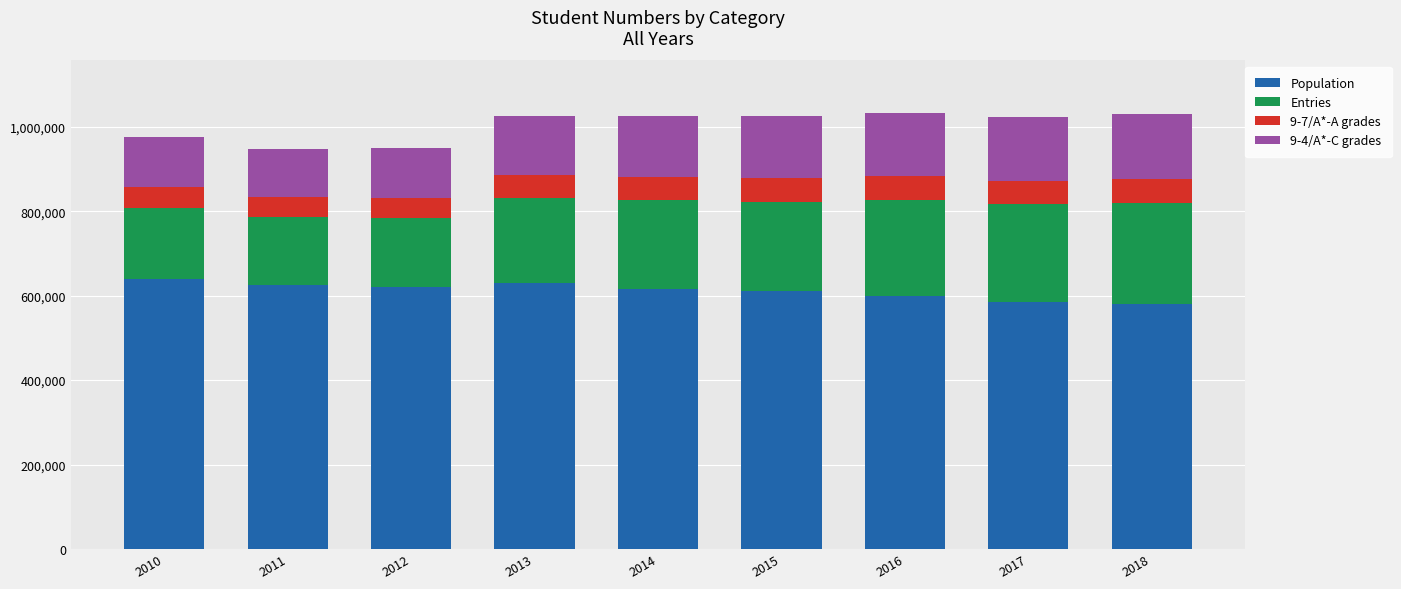

What is the total value across all series at 2014?

1026380